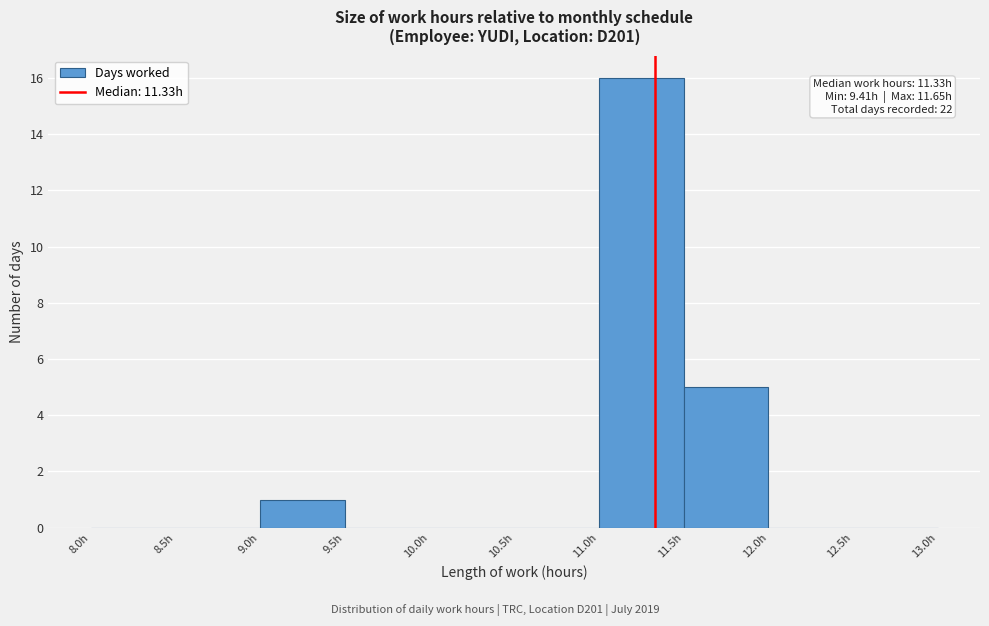

Which range on the x-axis has the tallest bar?

11.0 to 11.5